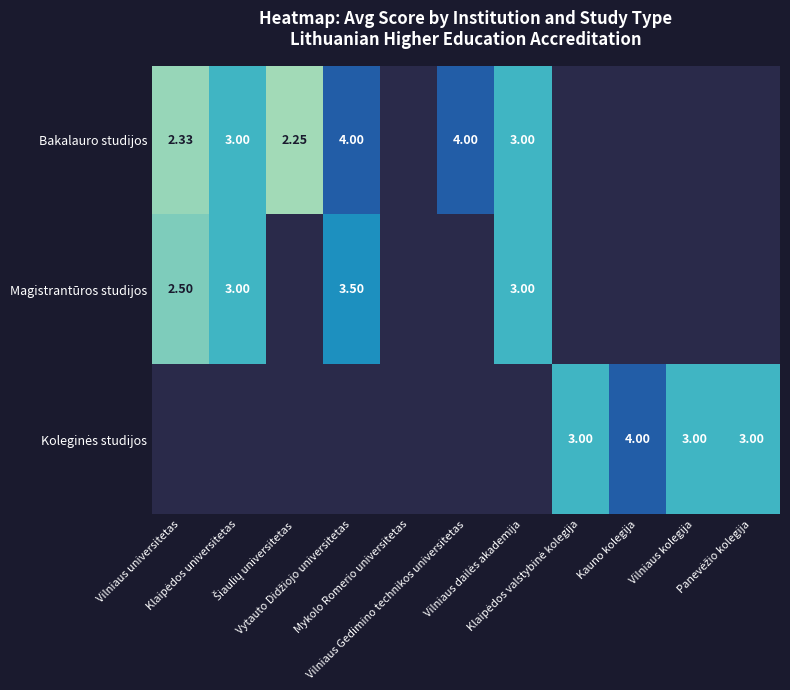

Between Kauno kolegija and Vilniaus kolegija, which is larger?

Kauno kolegija